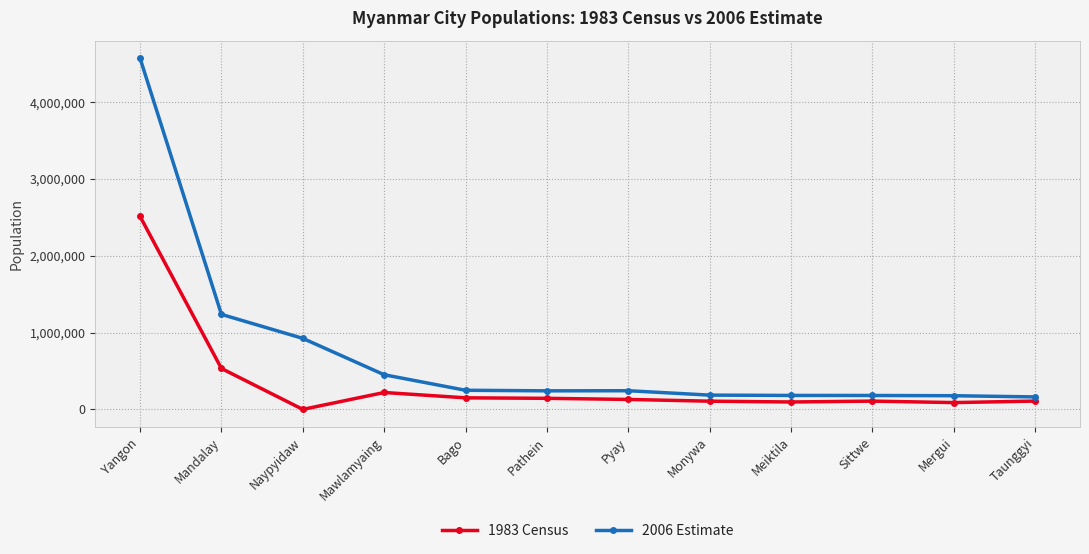

What position from the left is Pyay?

7